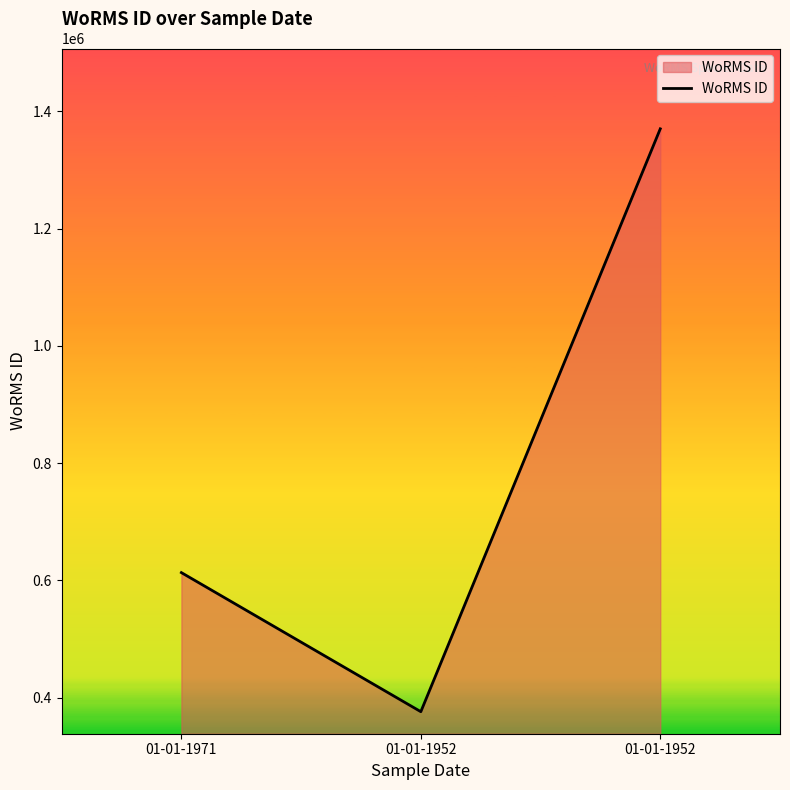

Between 01-01-1952 and 01-01-1971, which is larger?

01-01-1971